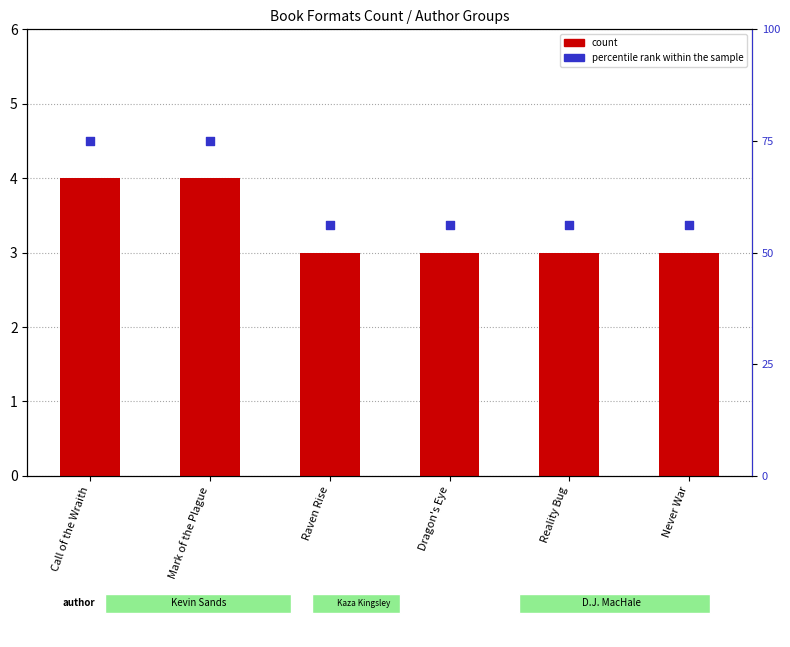

At how many categories does at least one series exceed 40?

6